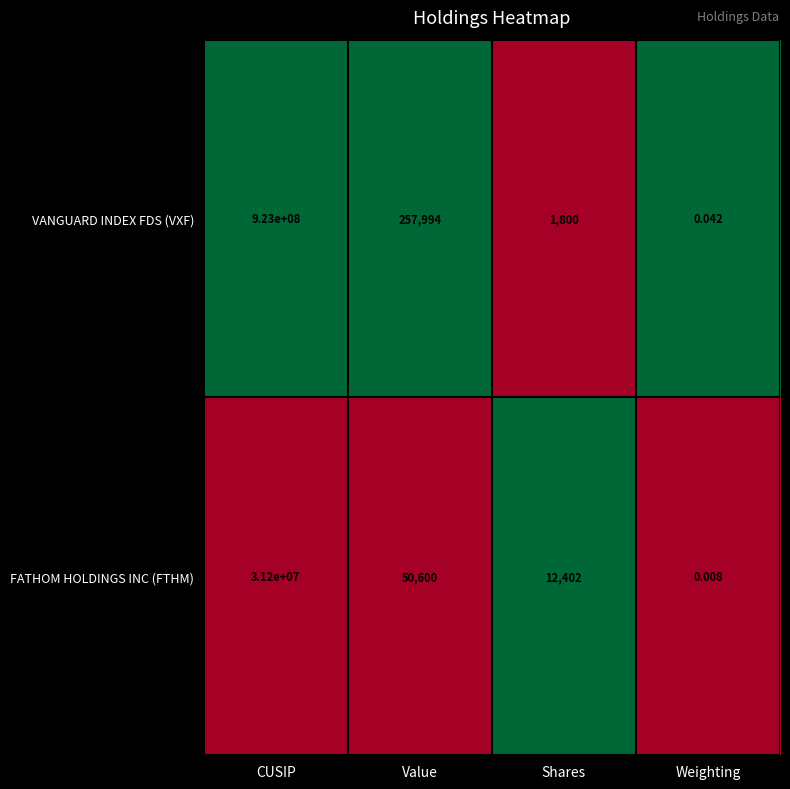

Which category has the lowest value in the FATHOM HOLDINGS INC (FTHM) series?

Weighting